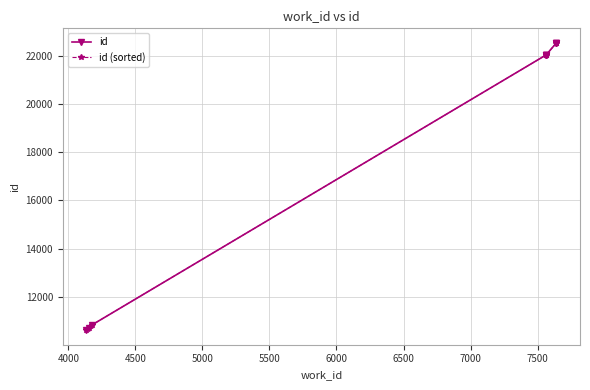

How many lines are shown in the chart?

2